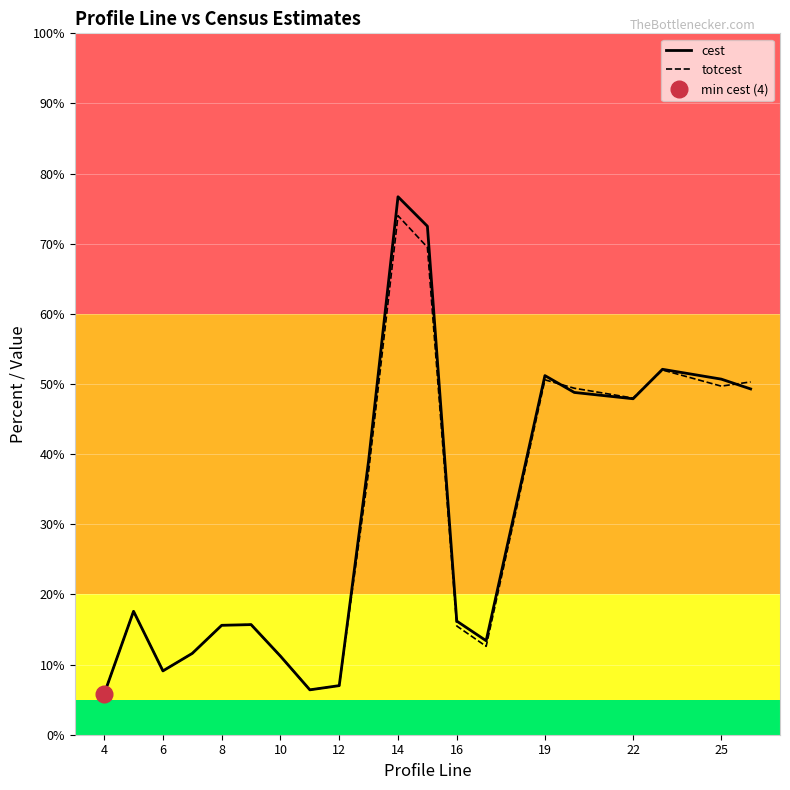

True or false: totcest has a value of 15.5 at 16.

True